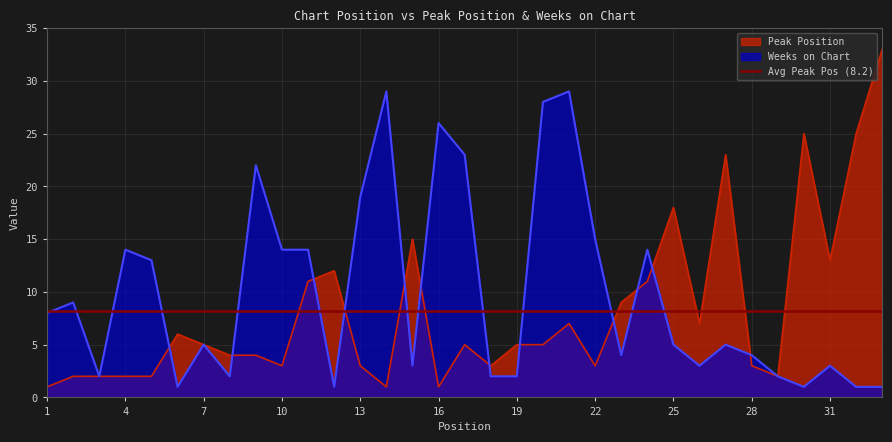

Is it true that Weeks on Chart equals 1 at 32?

True